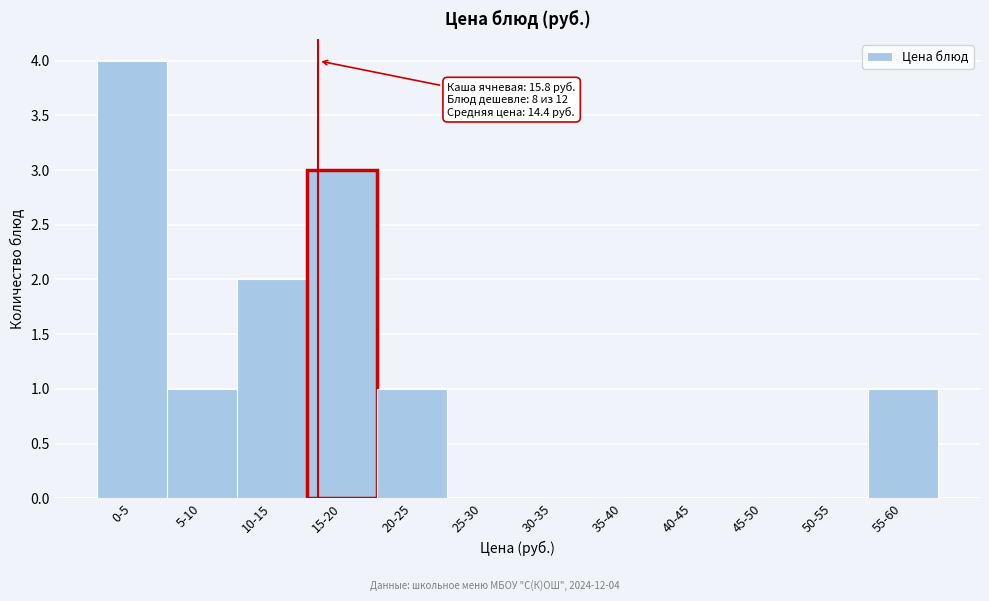

Reading right to left, transcribe all the data shown in this chart.

55-60=1	50-55=0	45-50=0	40-45=0	35-40=0	30-35=0	25-30=0	20-25=1	15-20=3	10-15=2	5-10=1	0-5=4